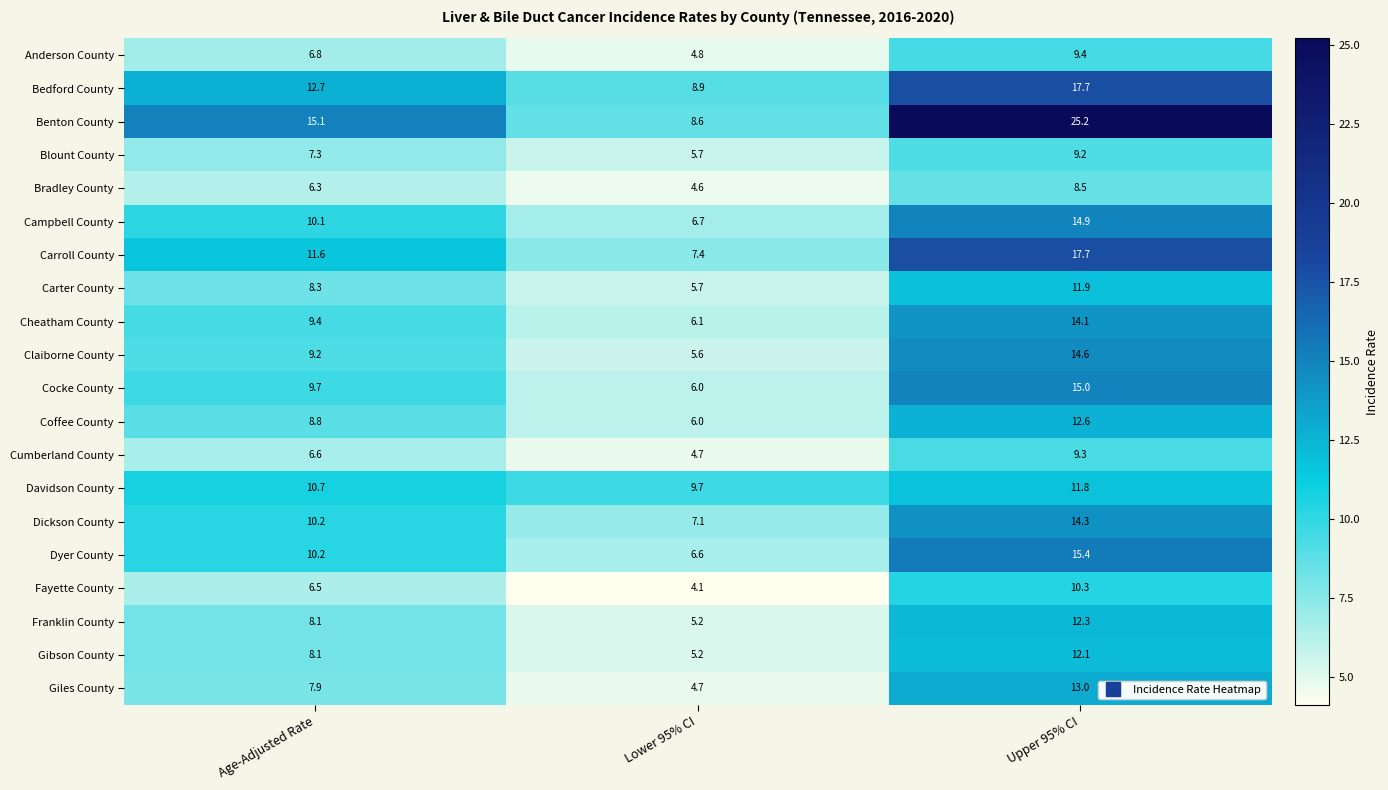

Which category has the lowest value across all series?

Lower 95% CI